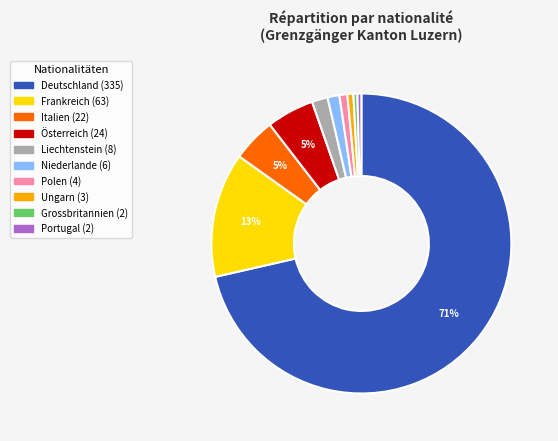

To the nearest percent, what is the average slice percentage?

10%